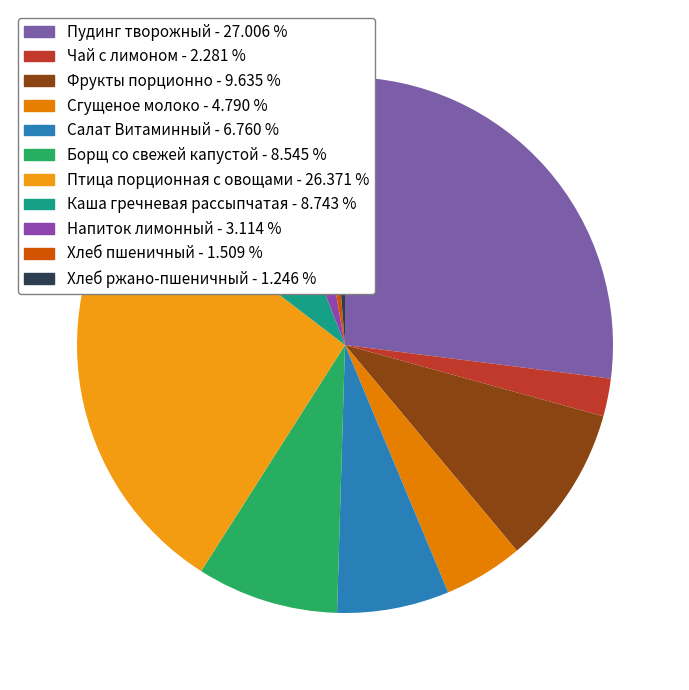

Which category has the biggest portion of the pie?

Пудинг творожный